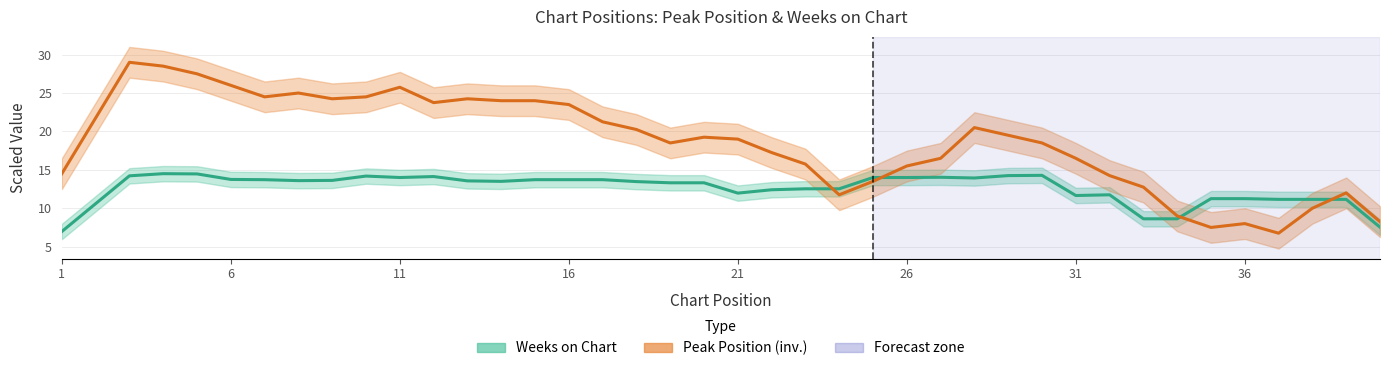

Which series changed the most between 11 and 15?

Peak Position (inv.)